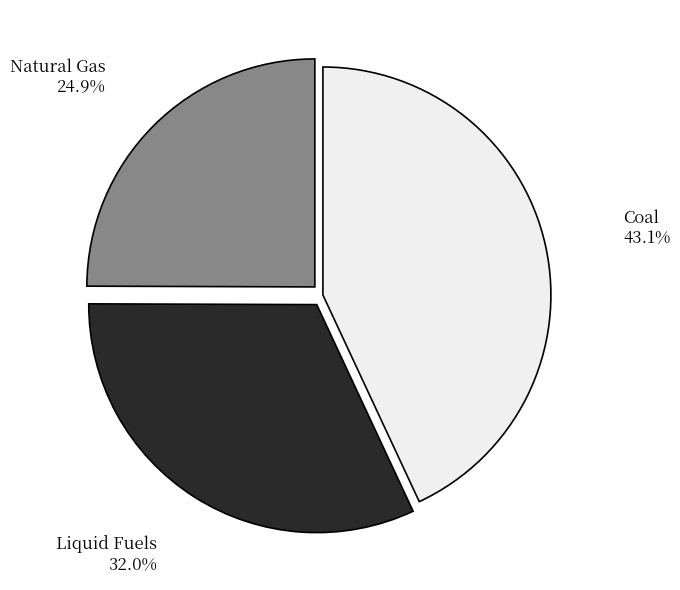

Which category has the smallest portion of the pie?

Natural Gas